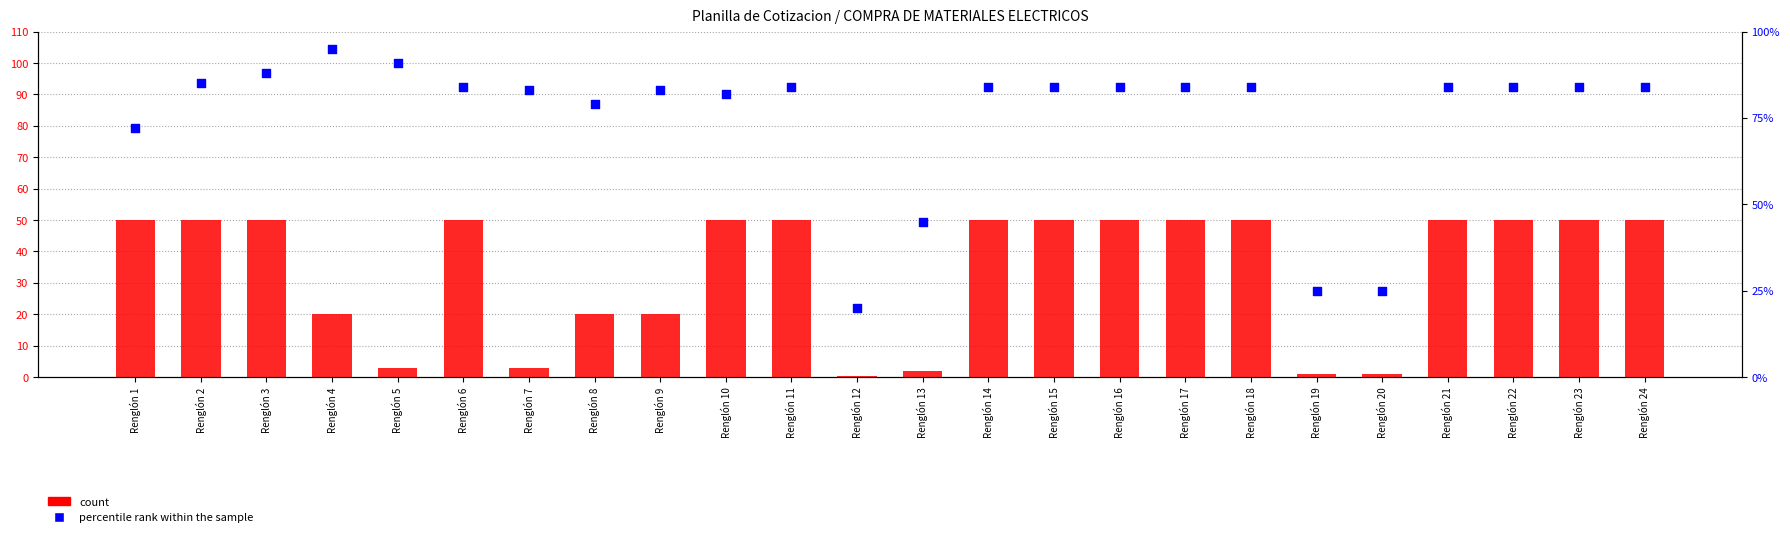

What is the total value across all series at Renglón 11?

134.0